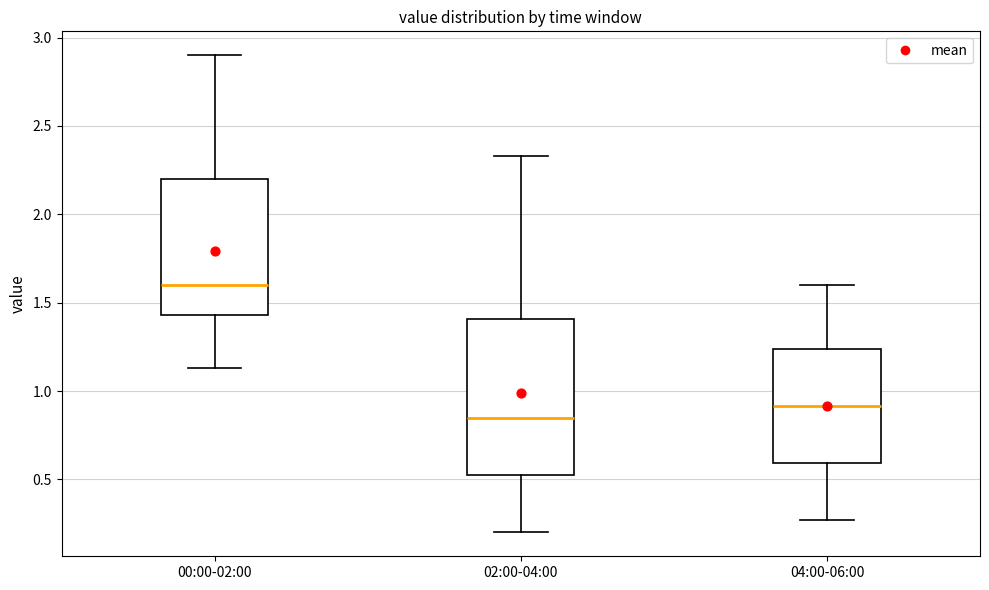

Reading left to right, transcribe this box plot: for each box, give where its median line is, the range the box spans, and where its two whiskers end, as read against the y-axis. The values are not printed on the chart, so give them approximately, as read against the axis.

00:00-02:00: median 1.60, box 1.45 to 2.20, whiskers 1.15 to 2.90
02:00-04:00: median 0.85, box 0.50 to 1.40, whiskers 0.20 to 2.35
04:00-06:00: median 0.90, box 0.60 to 1.25, whiskers 0.25 to 1.60